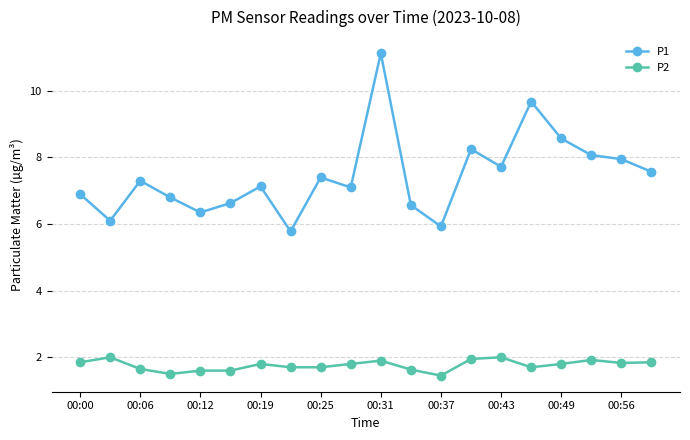

True or false: P2 has more than 2 interior local peaks.

True